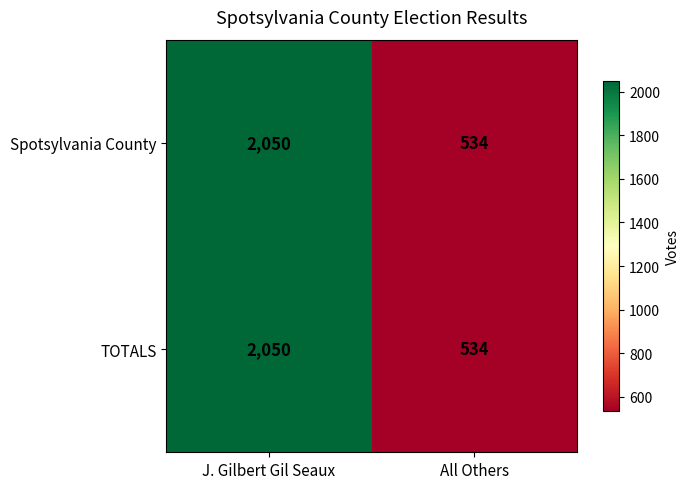

What is the total value across all series at J. Gilbert Gil Seaux?

4100